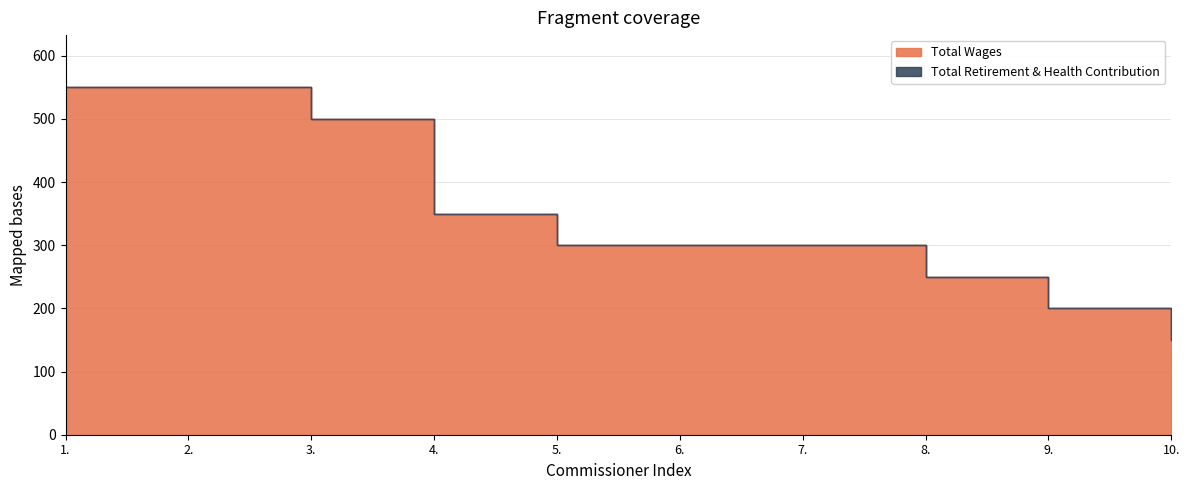

True or false: Total Wages has more than 1 points higher than both neighbors.

False